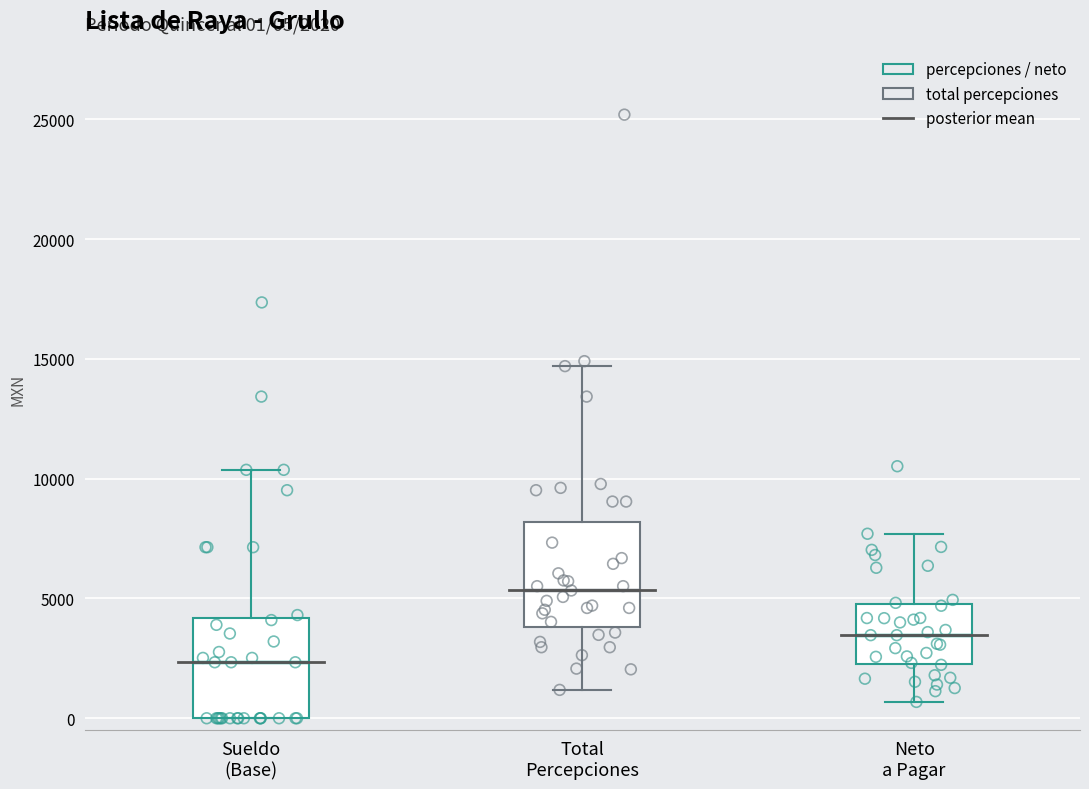

Which box has the highest median line?

Total Percepciones